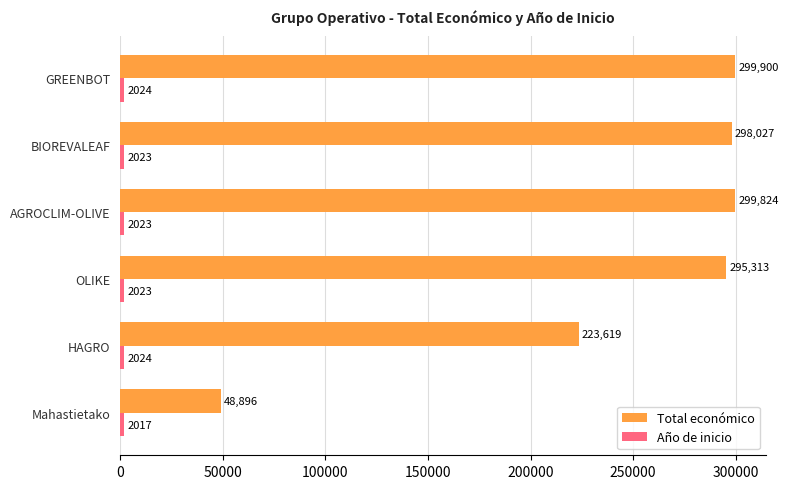

List the labels in order of Total económico value, smallest first.

Mahastietako, HAGRO, OLIKE, BIOREVALEAF, AGROCLIM-OLIVE, GREENBOT